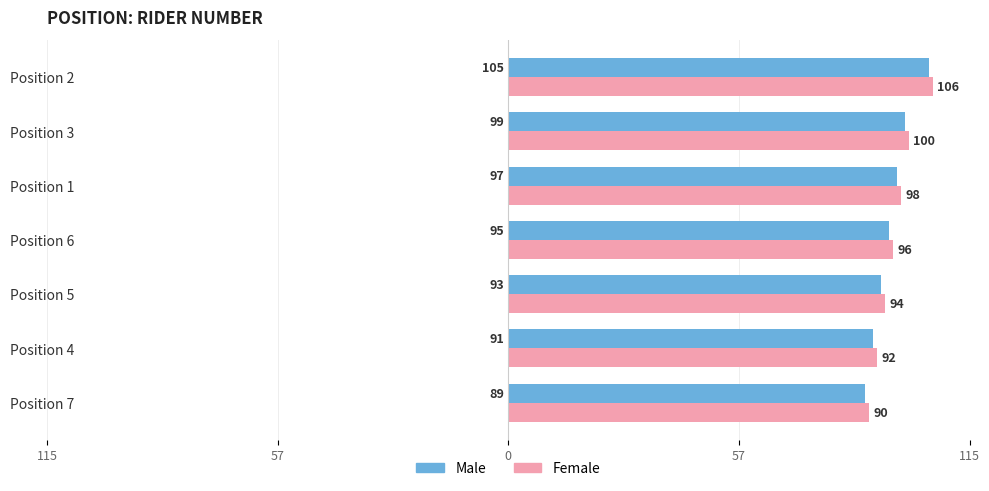

What is the average value of the Male series?

96